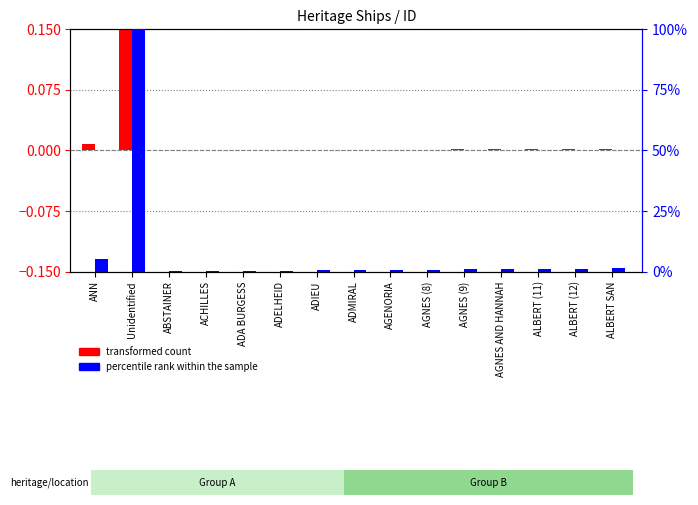

What is the label of the 3rd bar from the left?

ABSTAINER